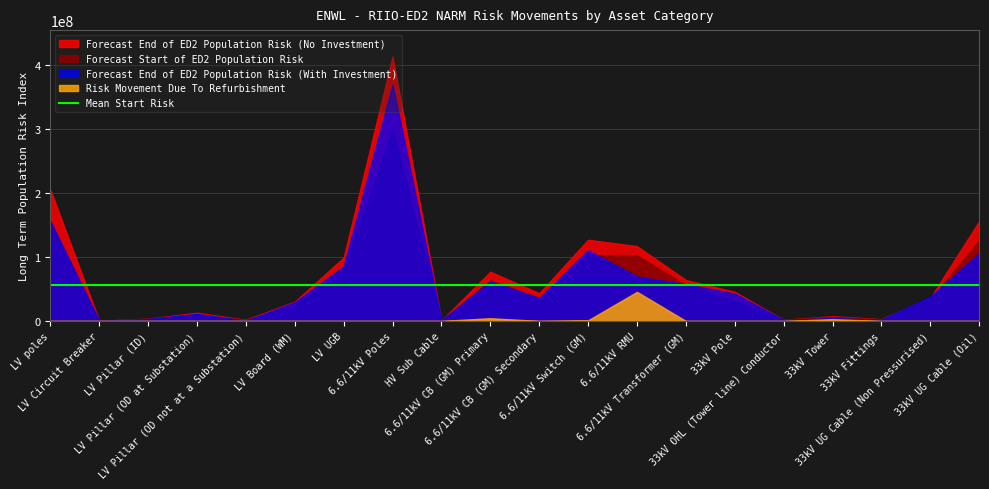

How many interior local valleys does the Risk Movement Due To Refurbishment series have?

3